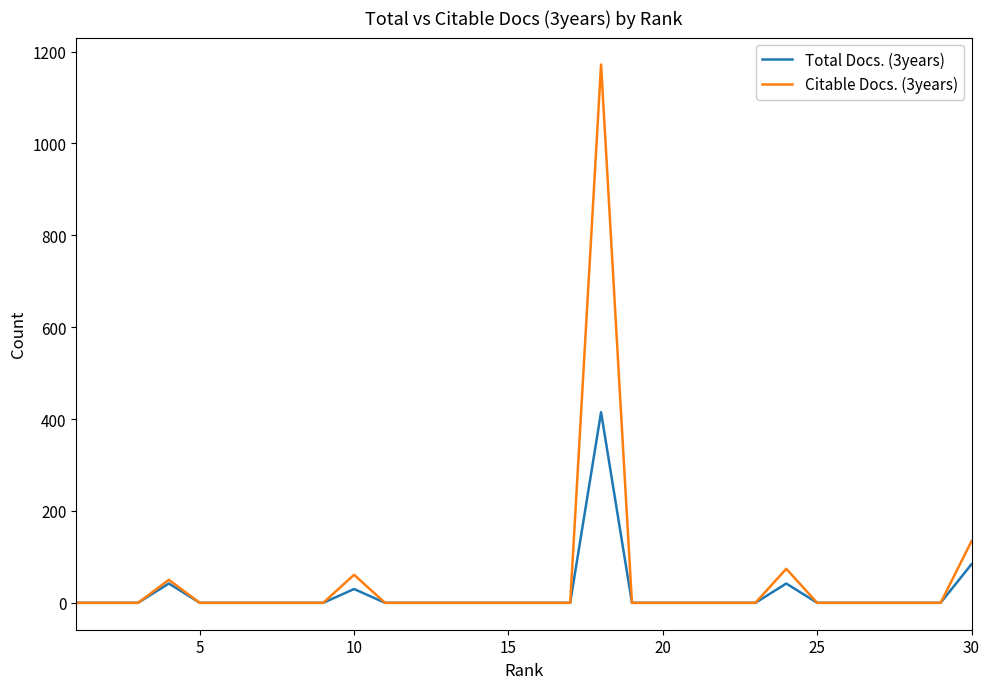

What is the maximum value for Citable Docs. (3years)?

1172